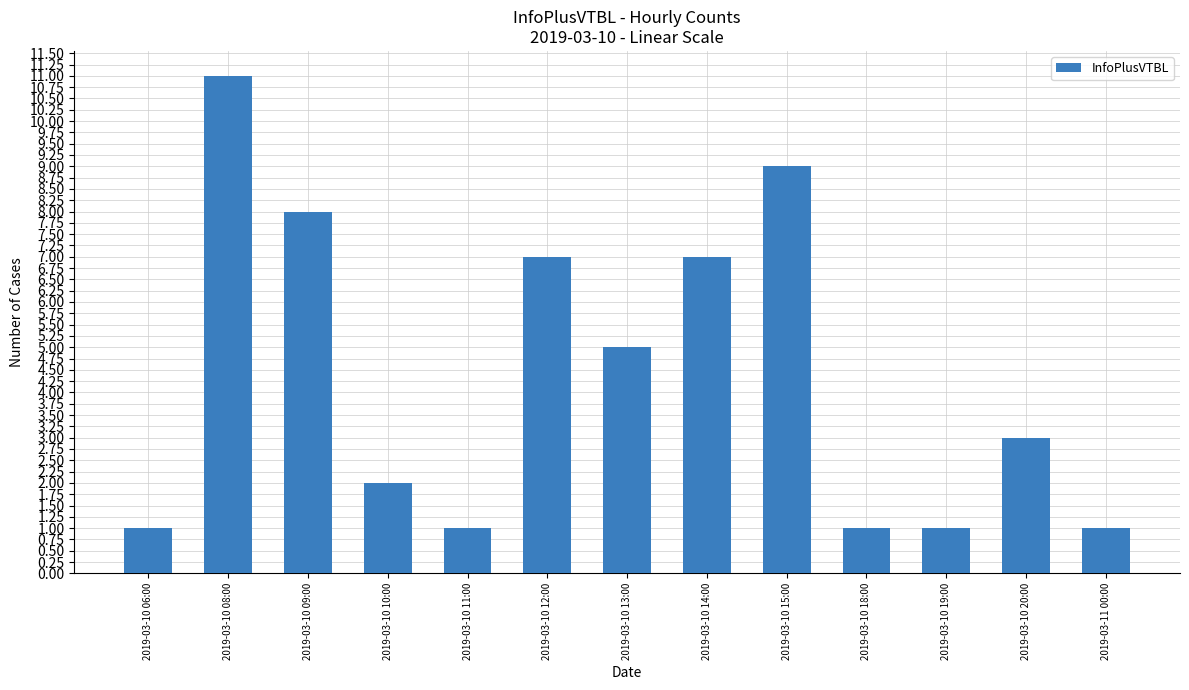

Which category has the highest value across all series?

2019-03-10 08:00